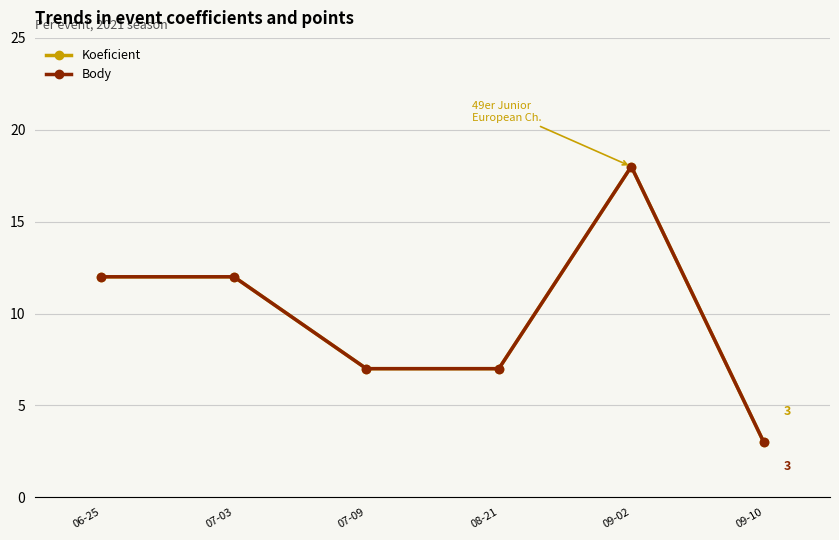

Count the Body values in the range 7 to 12.

4